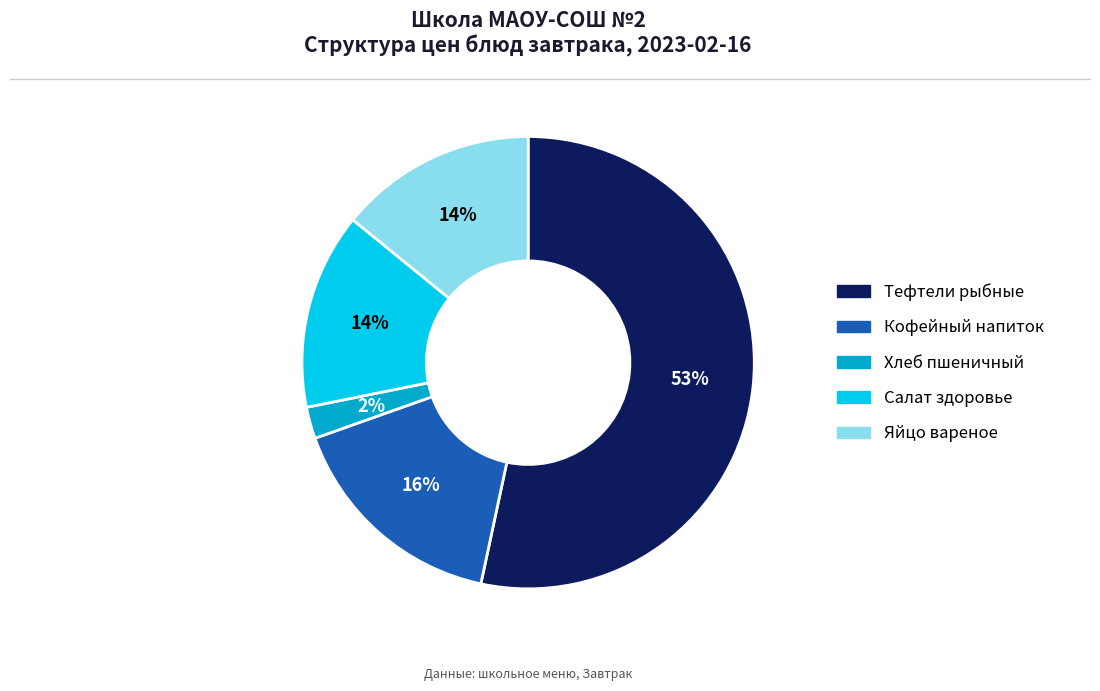

What percentage is the Кофейный напиток slice, to the nearest percent?

16%